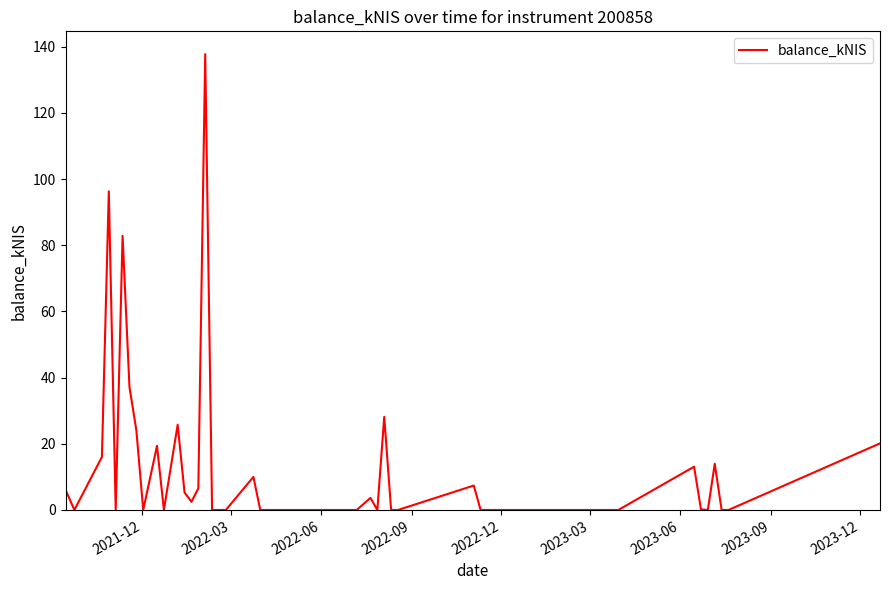

What is the difference between the maximum and minimum values?

137.8